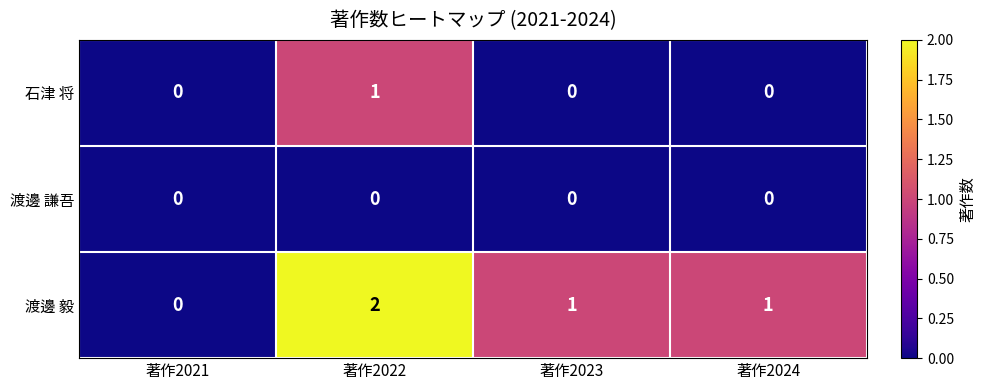

Which series has the largest total across all categories?

渡邊 毅